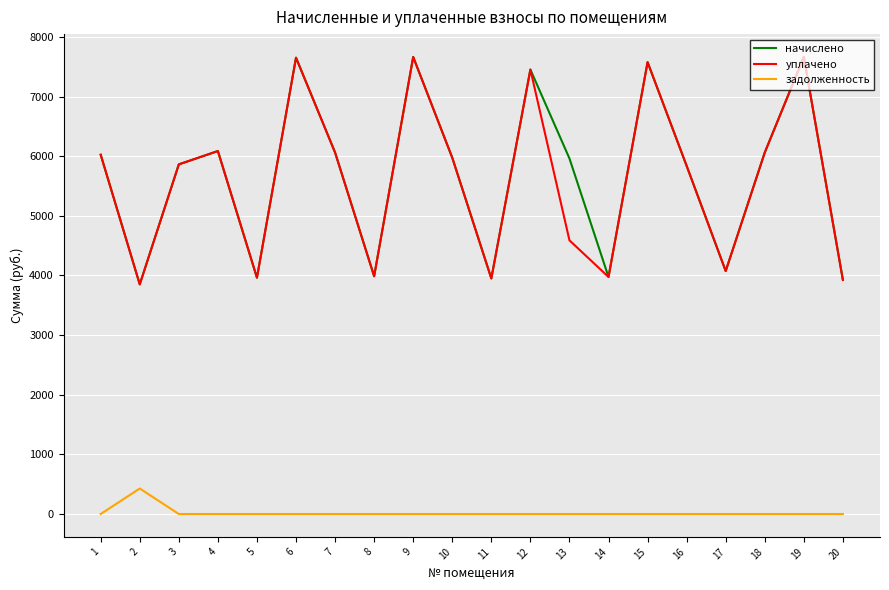

How many lines are shown in the chart?

3